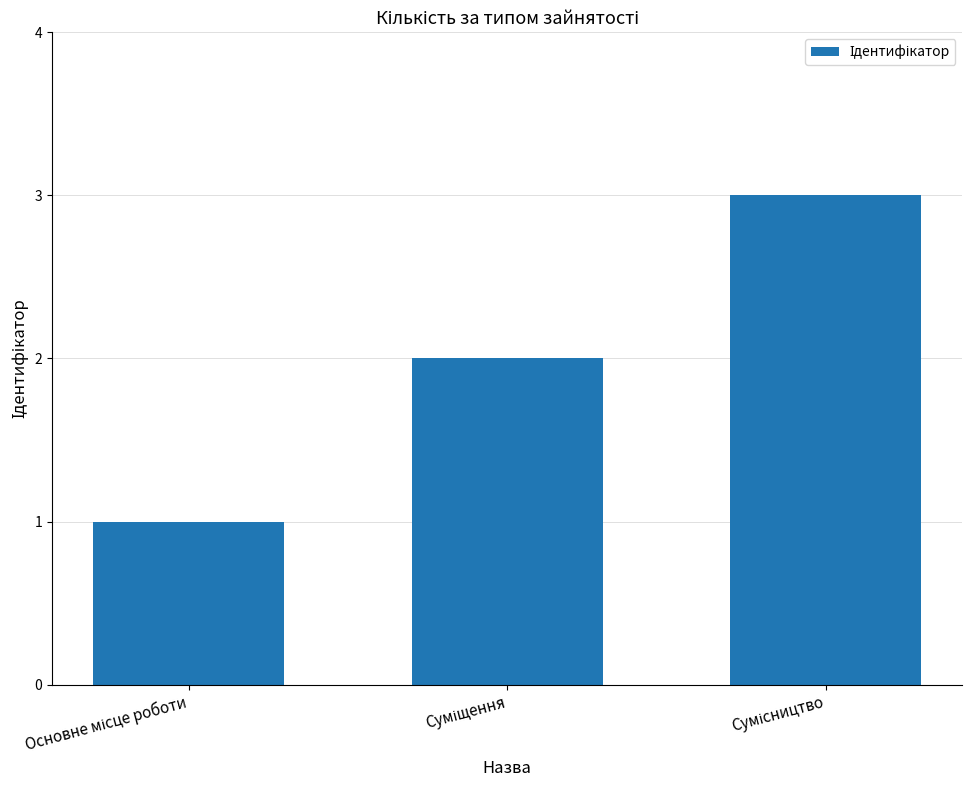

What is the sum of all values?

6